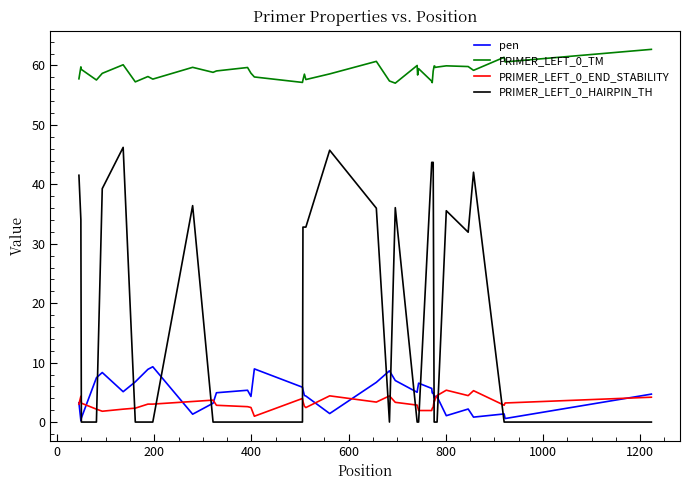

List the series in order of their peak value, lowest first.

PRIMER_LEFT_0_END_STABILITY, pen, PRIMER_LEFT_0_HAIRPIN_TH, PRIMER_LEFT_0_TM